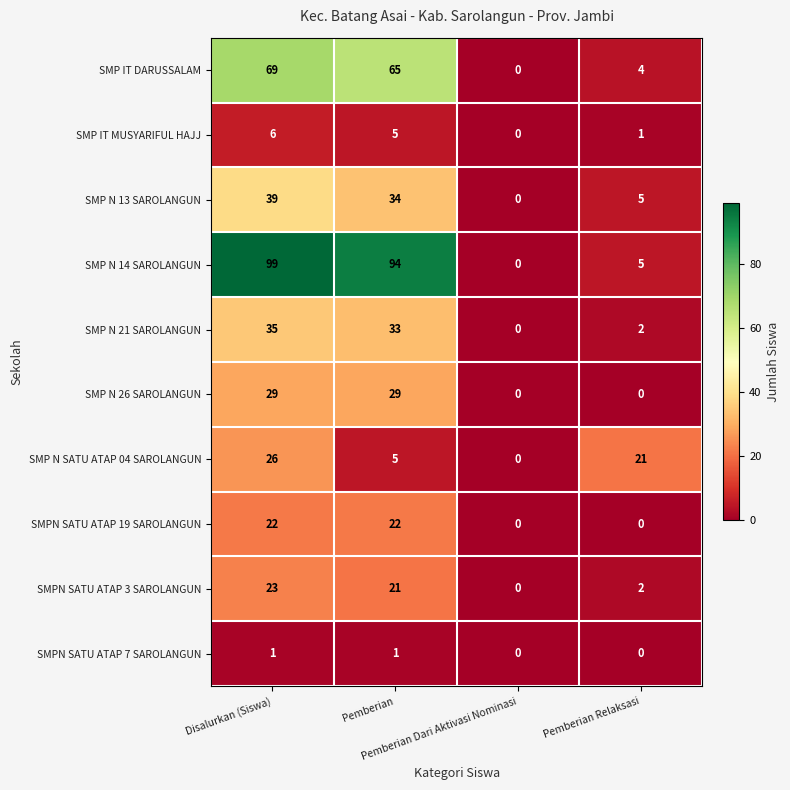

What is the difference between the maximum and minimum values in the SMPN SATU ATAP 3 SAROLANGUN series?

23